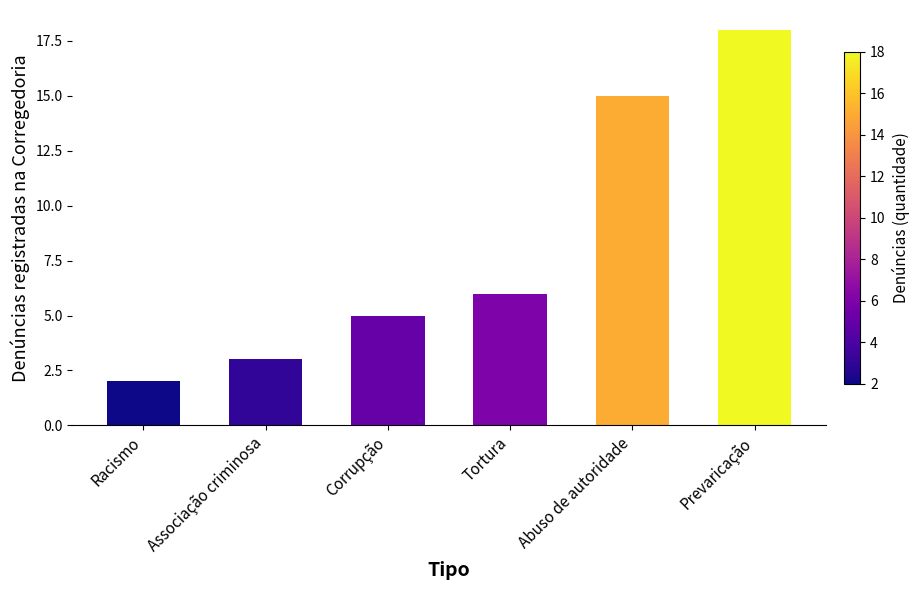

What position from the right is Tortura?

3